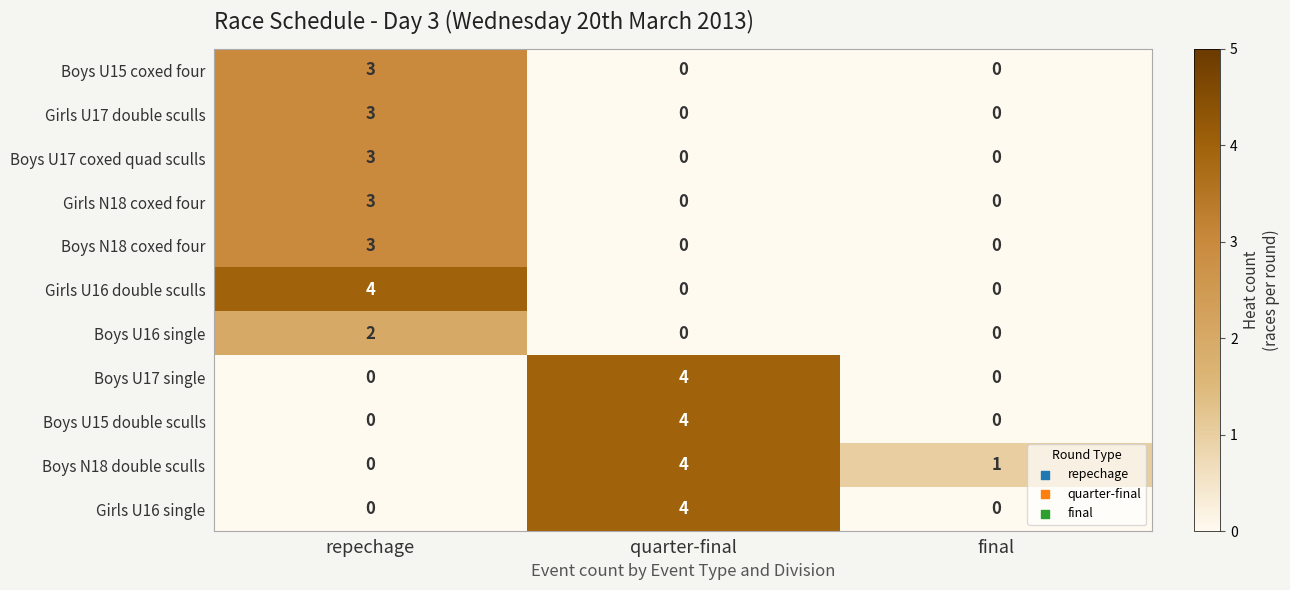

What value does the Boys U17 coxed quad sculls series have at repechage?

3